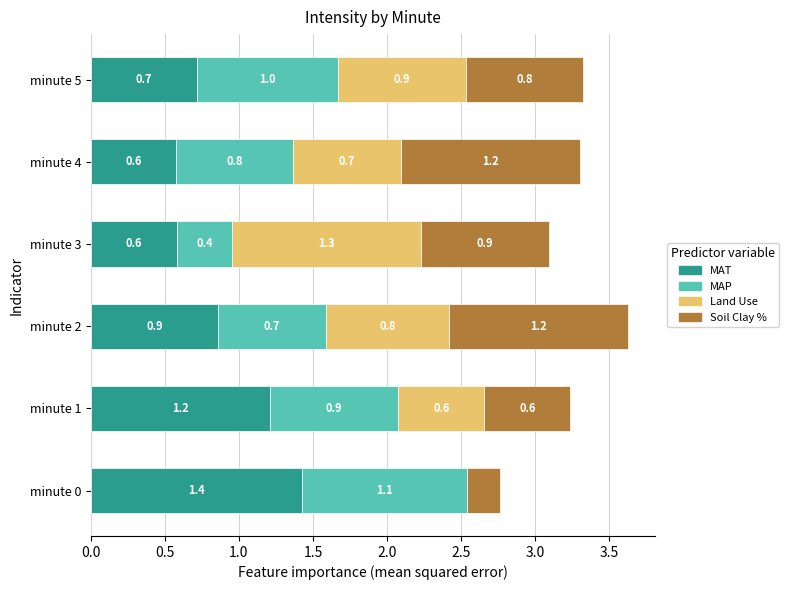

Where is MAT nearest to the value 1?

minute 2